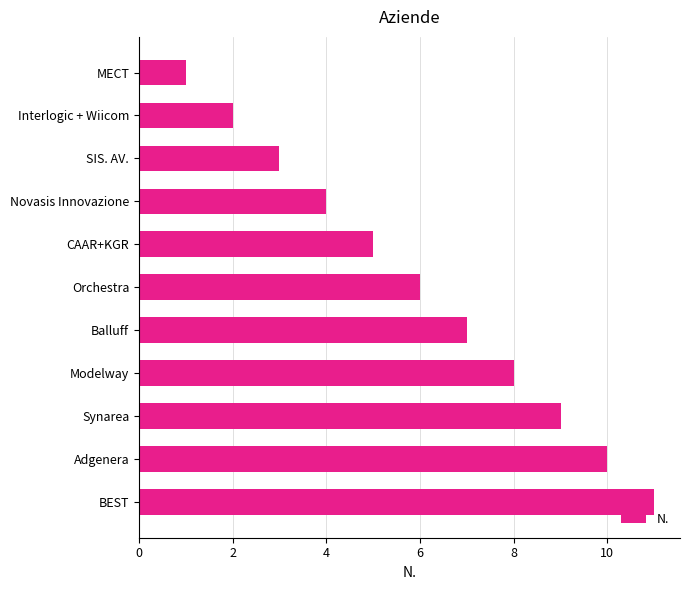

What is the change in value from Interlogic + Wiicom to Novasis Innovazione?

+2